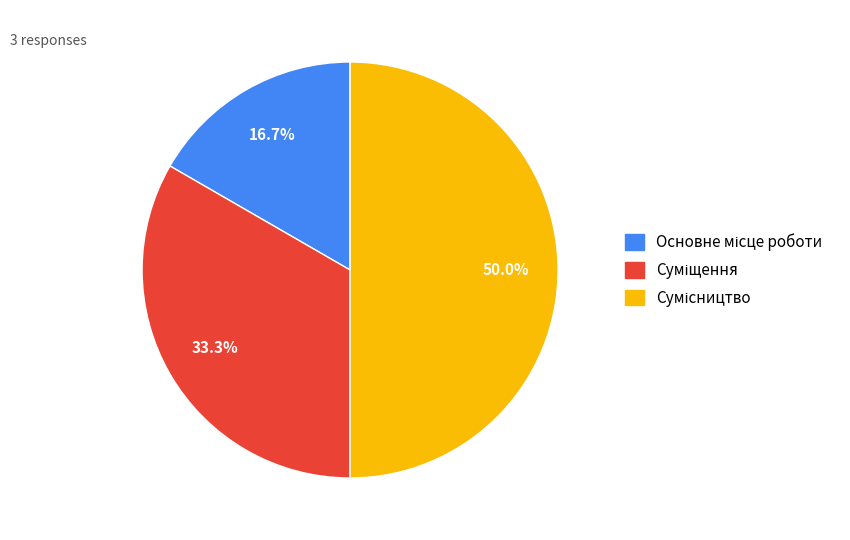

To the nearest percent, what portion does Суміщення represent?

33%